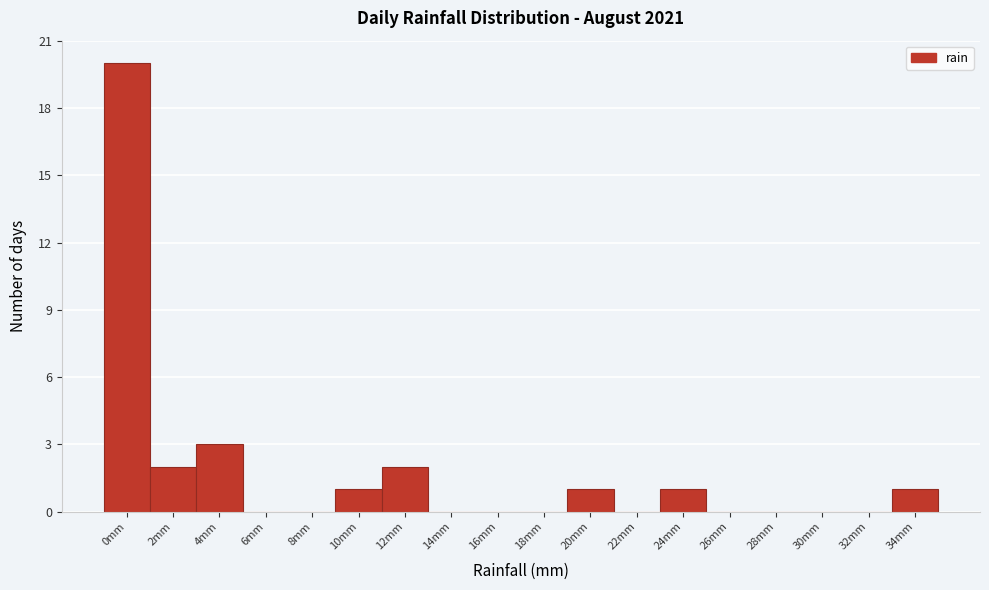

Reading right to left, what are all the values shown in this chart?

34mm=1	32mm=0	30mm=0	28mm=0	26mm=0	24mm=1	22mm=0	20mm=1	18mm=0	16mm=0	14mm=0	12mm=2	10mm=1	8mm=0	6mm=0	4mm=3	2mm=2	0mm=20